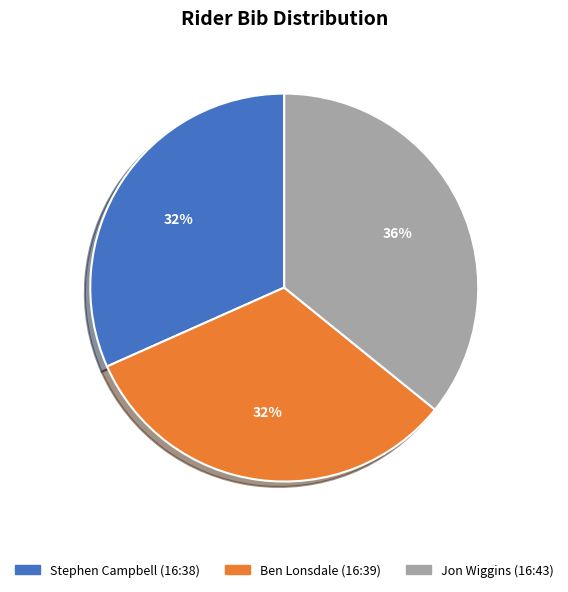

Which slice is the largest?

Jon Wiggins (16:43)